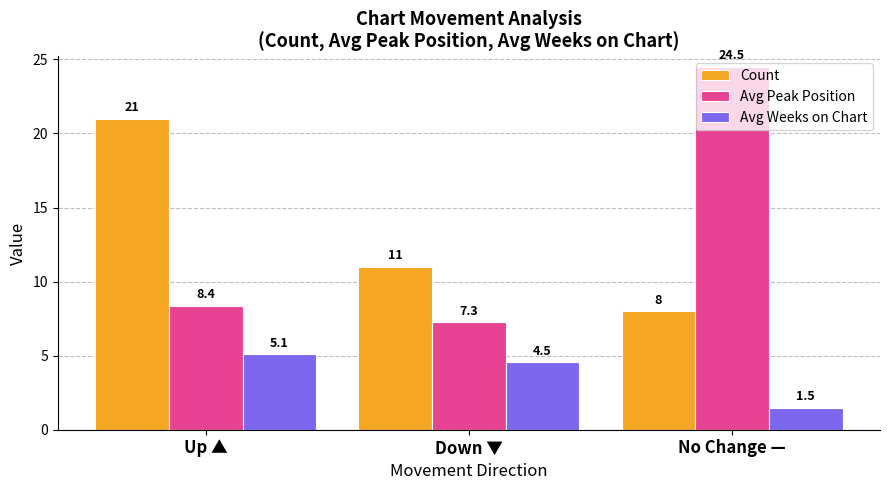

Which series changed the most between Up ▲ and No Change —?

Avg Peak Position